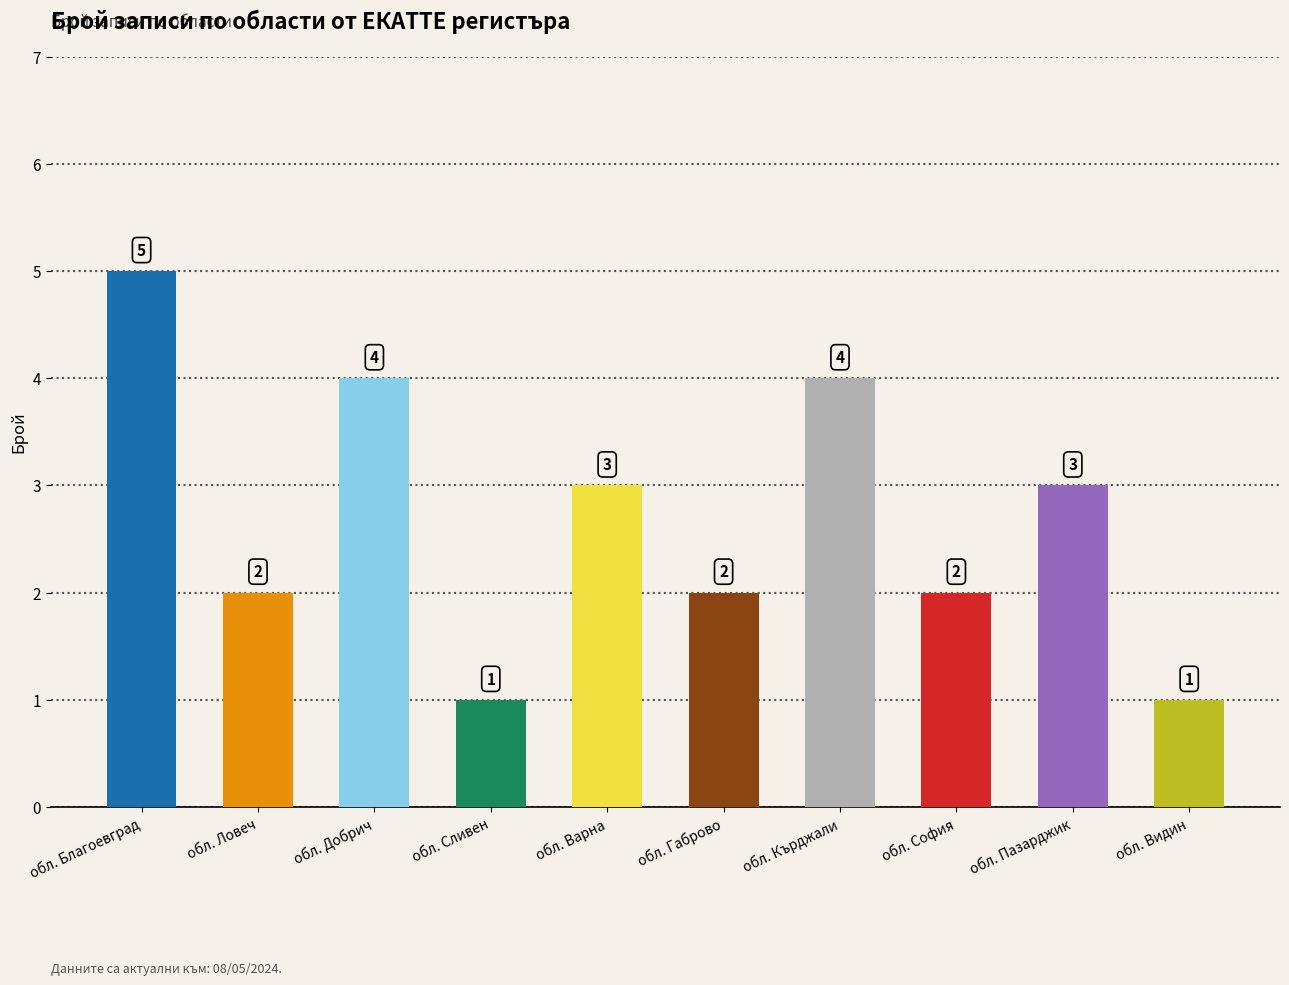

What is the label of the 10th bar from the right?

обл. Благоевград